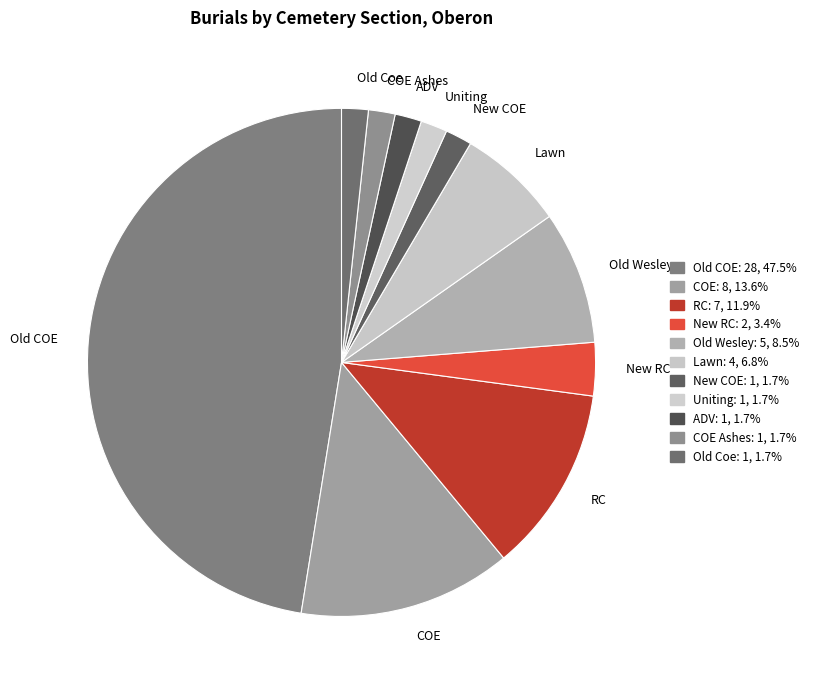

Combined, do New RC and COE account for over 50%?

No